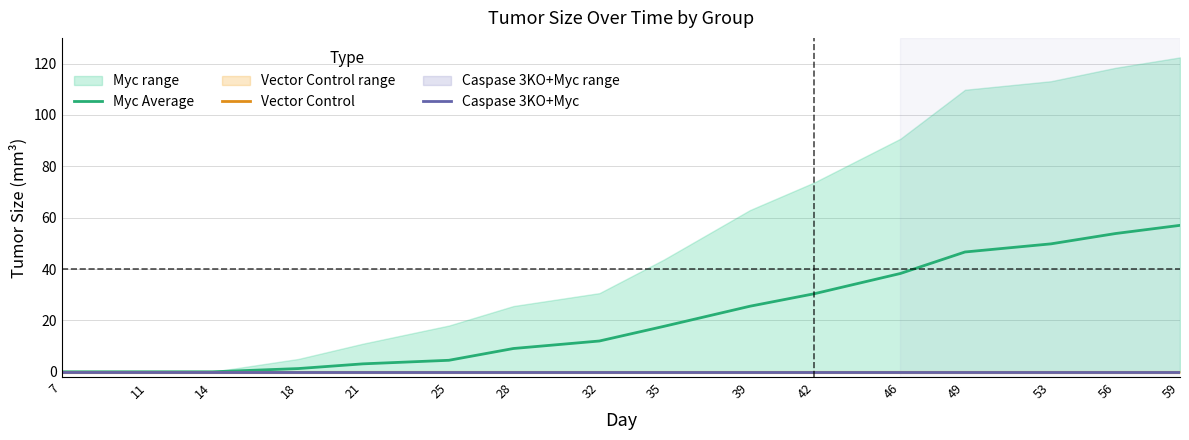

What value does the Myc Average series have at 59?

57.0